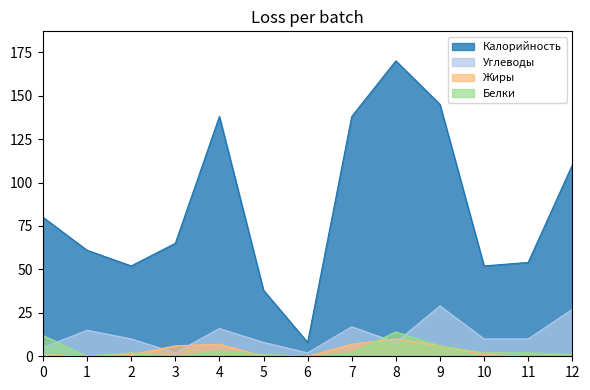

At which category does Калорийность reach its first local peak?

4